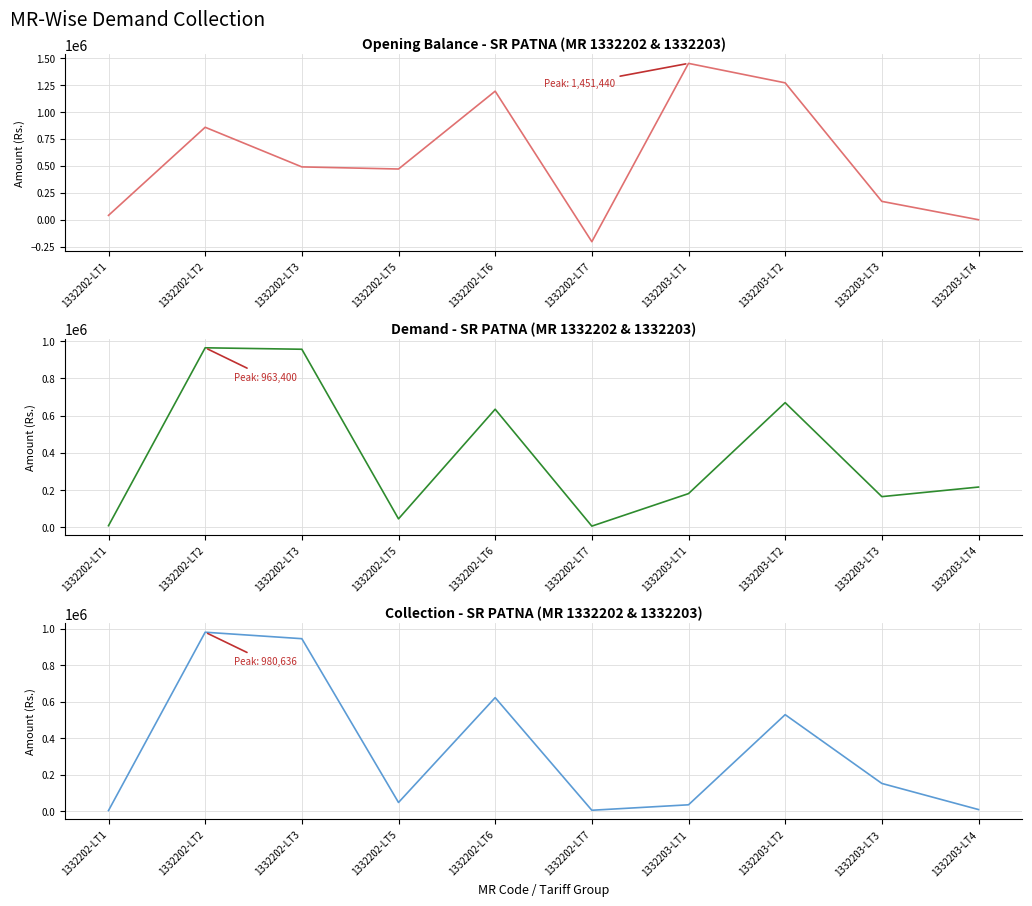

Which has a higher value, 1332202-LT5 or 1332202-LT2?

1332202-LT2